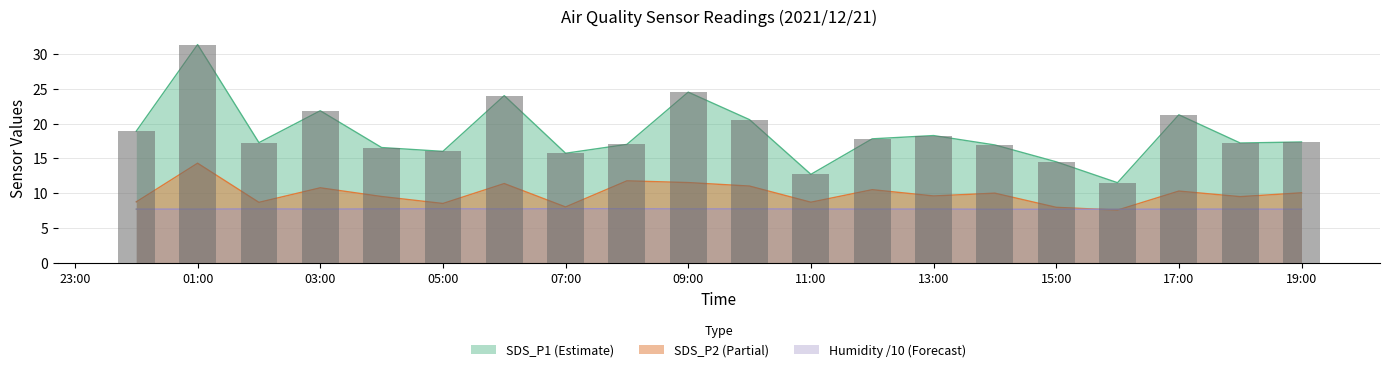

Which category has the lowest value in the SDS_P1 series?

2021/12/21 16:00